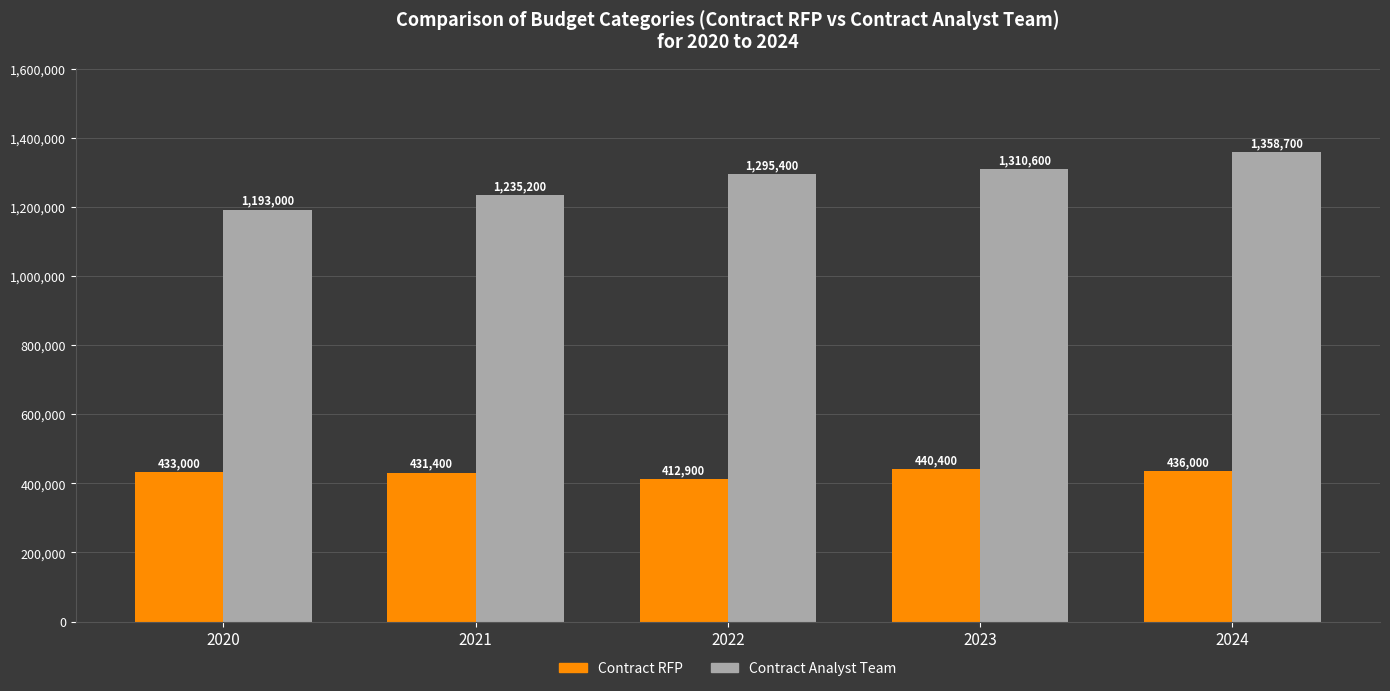

Is it true that Contract RFP equals 245751 at 2023?

False